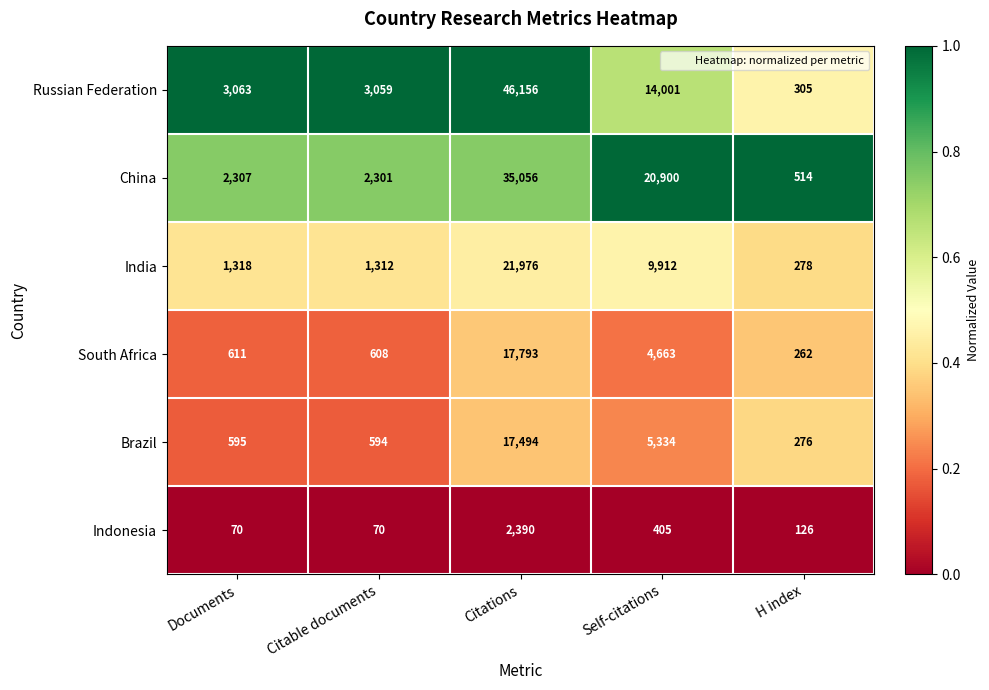

List the series in order of their peak value, lowest first.

Indonesia, Brazil, South Africa, India, China, Russian Federation